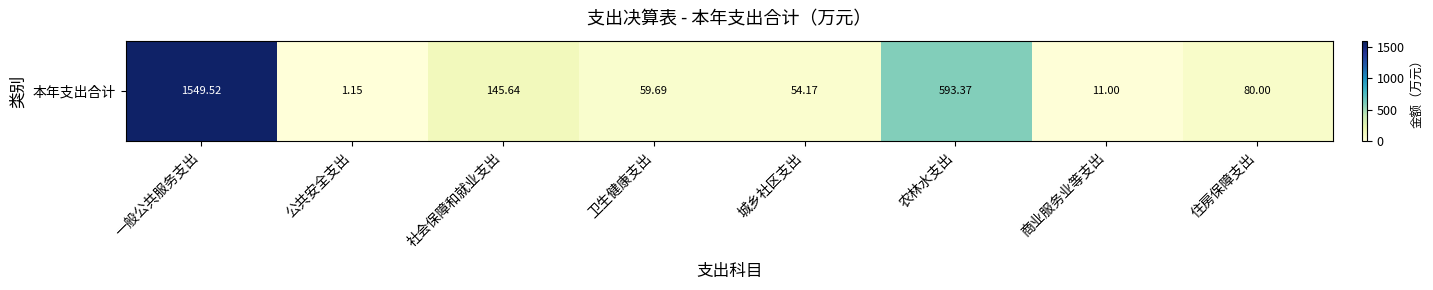

Reading right to left, transcribe all the data shown in this chart.

住房保障支出=80.0	商业服务业等支出=11.0	农林水支出=593.4	城乡社区支出=54.2	卫生健康支出=59.7	社会保障和就业支出=145.6	公共安全支出=1.1	一般公共服务支出=1549.5